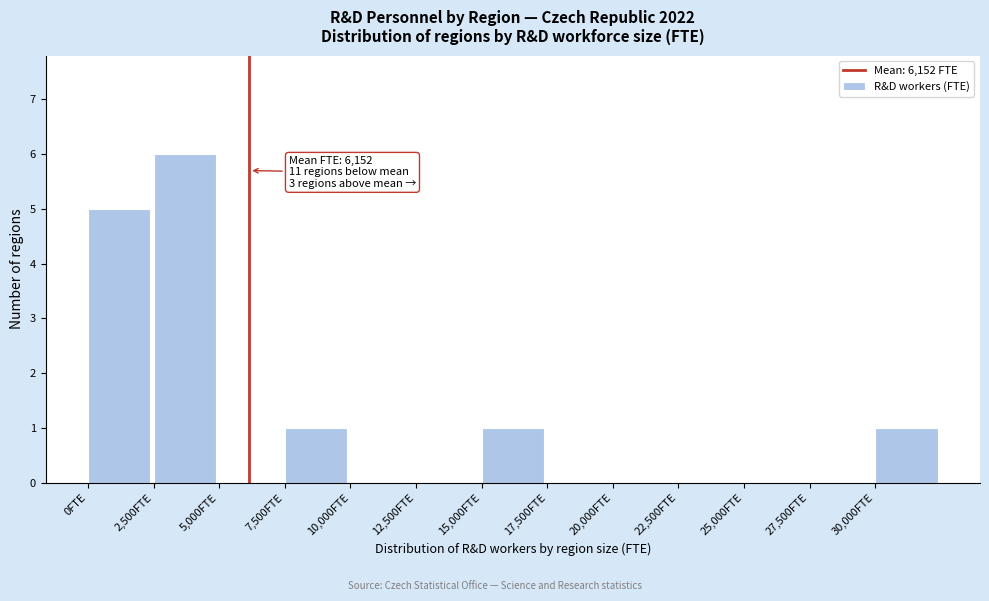

Which range on the x-axis has the tallest bar?

2500 to 5000